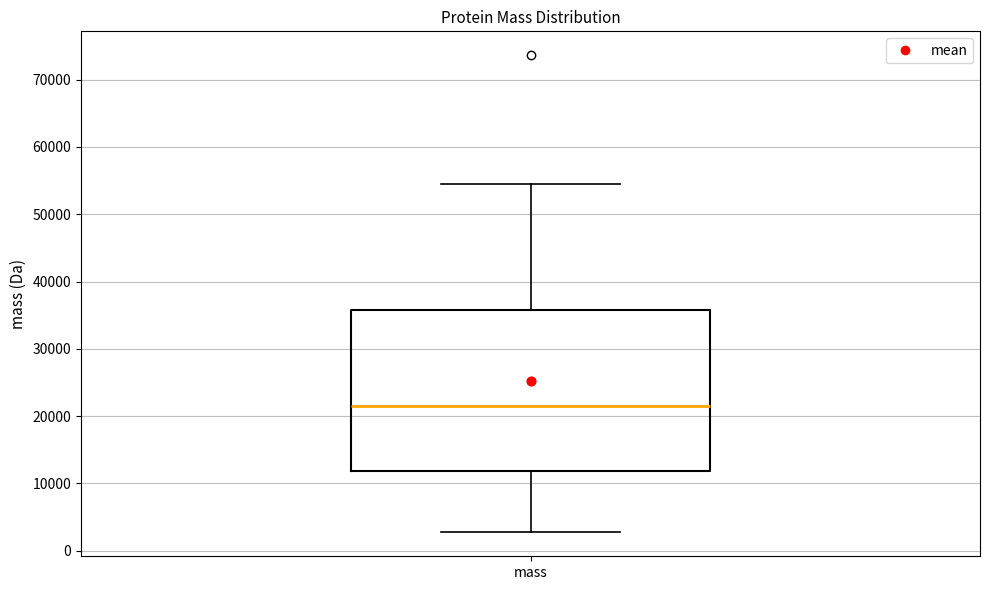

Where does the upper whisker of the box for mass end on the y-axis? The values are not printed on the chart, so give them approximately, as read against the axis.

54000